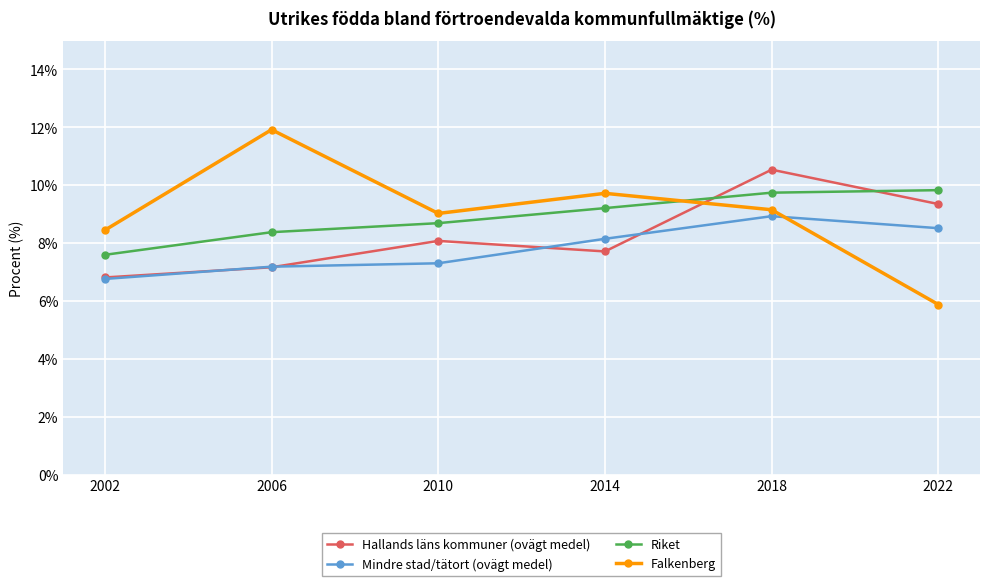

What value does the Riket series have at 2010?

8.7